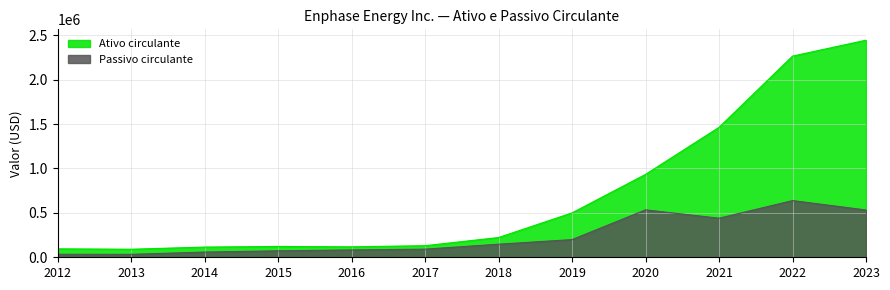

Which series has the largest total across all categories?

Ativo circulante